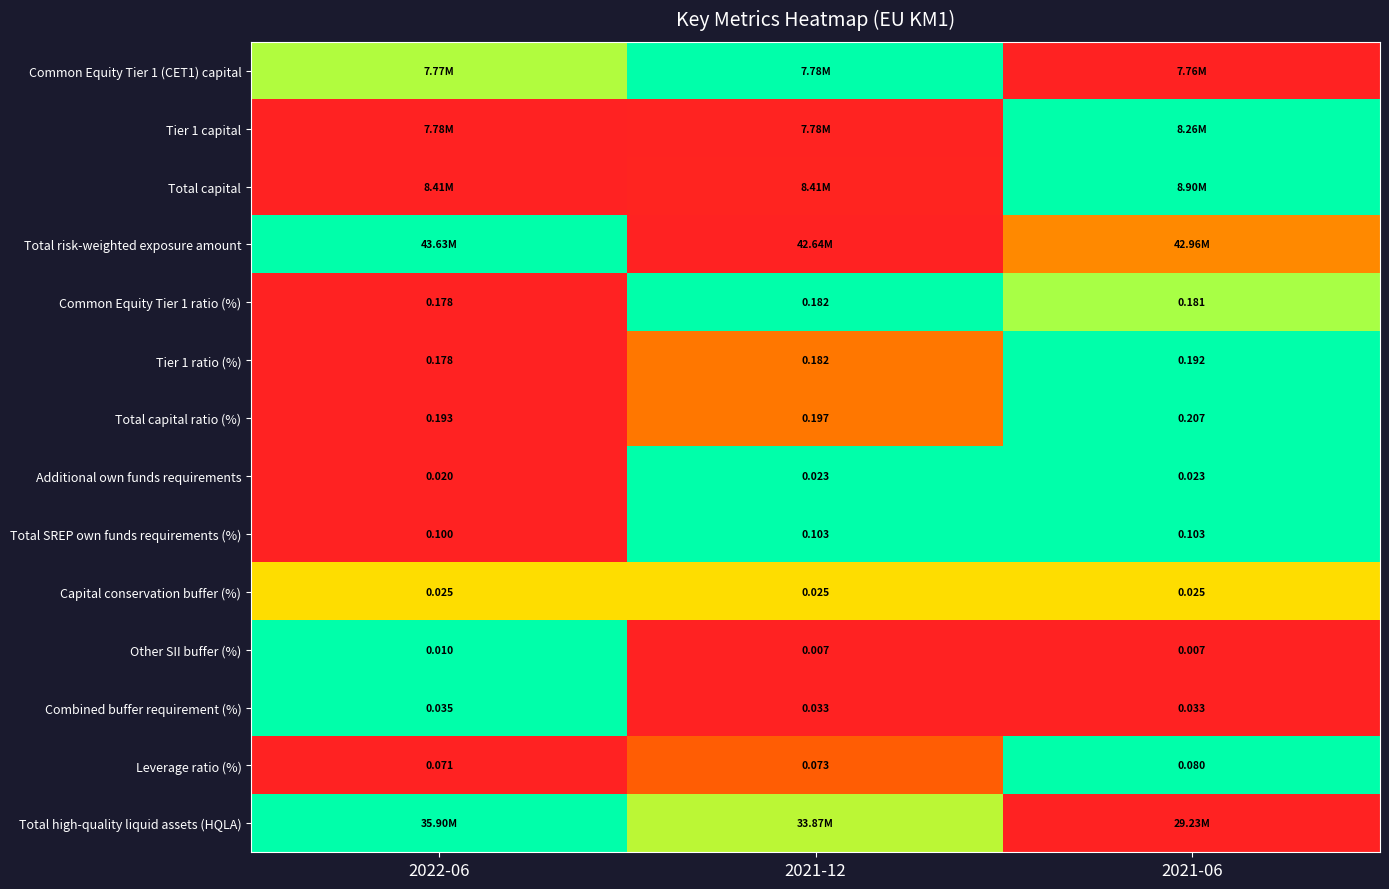

Which category has the highest value in the Common Equity Tier 1 ratio (%) series?

2021-12